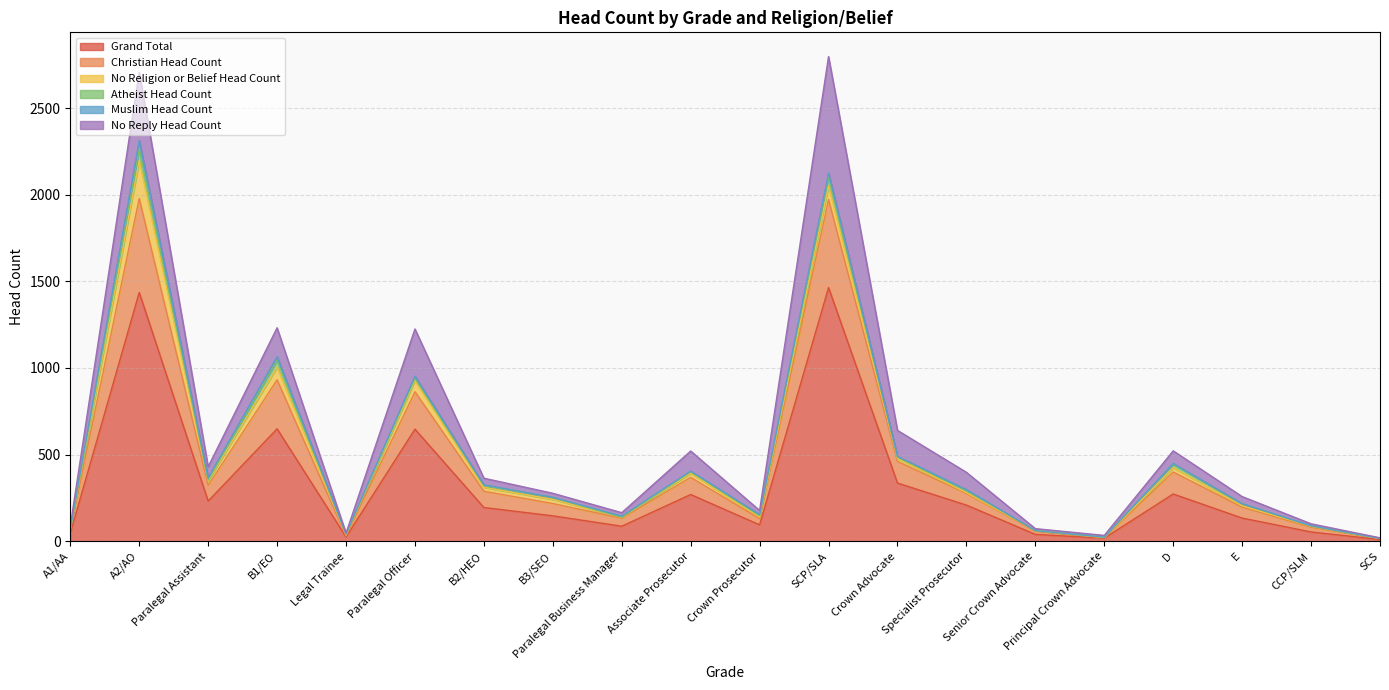

Rank the series by their maximum value, from lowest to highest.

Muslim Head Count, Atheist Head Count, No Religion or Belief Head Count, Christian Head Count, No Reply Head Count, Grand Total